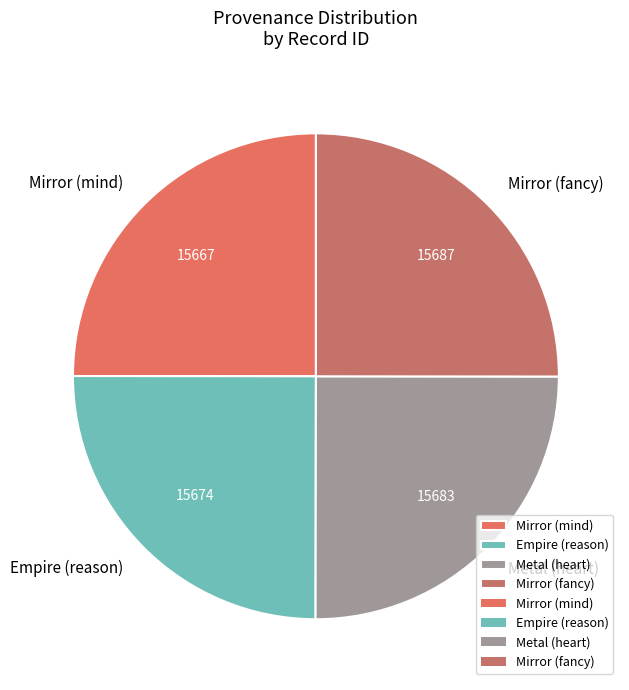

Is there any slice that represents more than half of the pie?

No